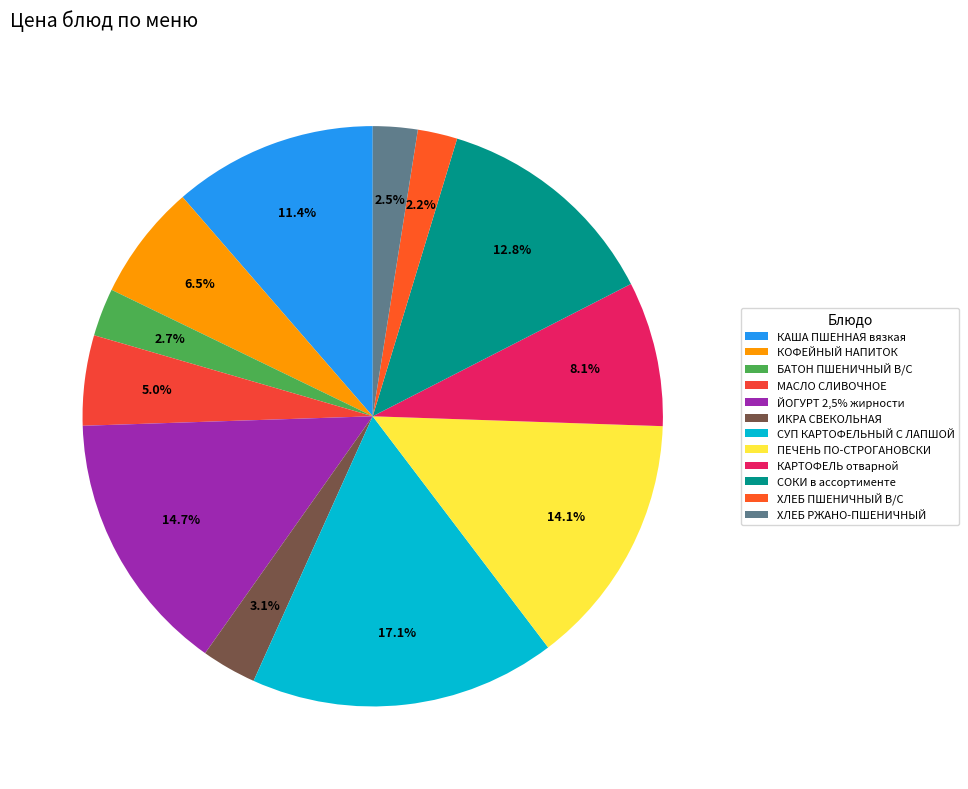

True or false: ПЕЧЕНЬ ПО-СТРОГАНОВСКИ accounts for 2% of the total.

False